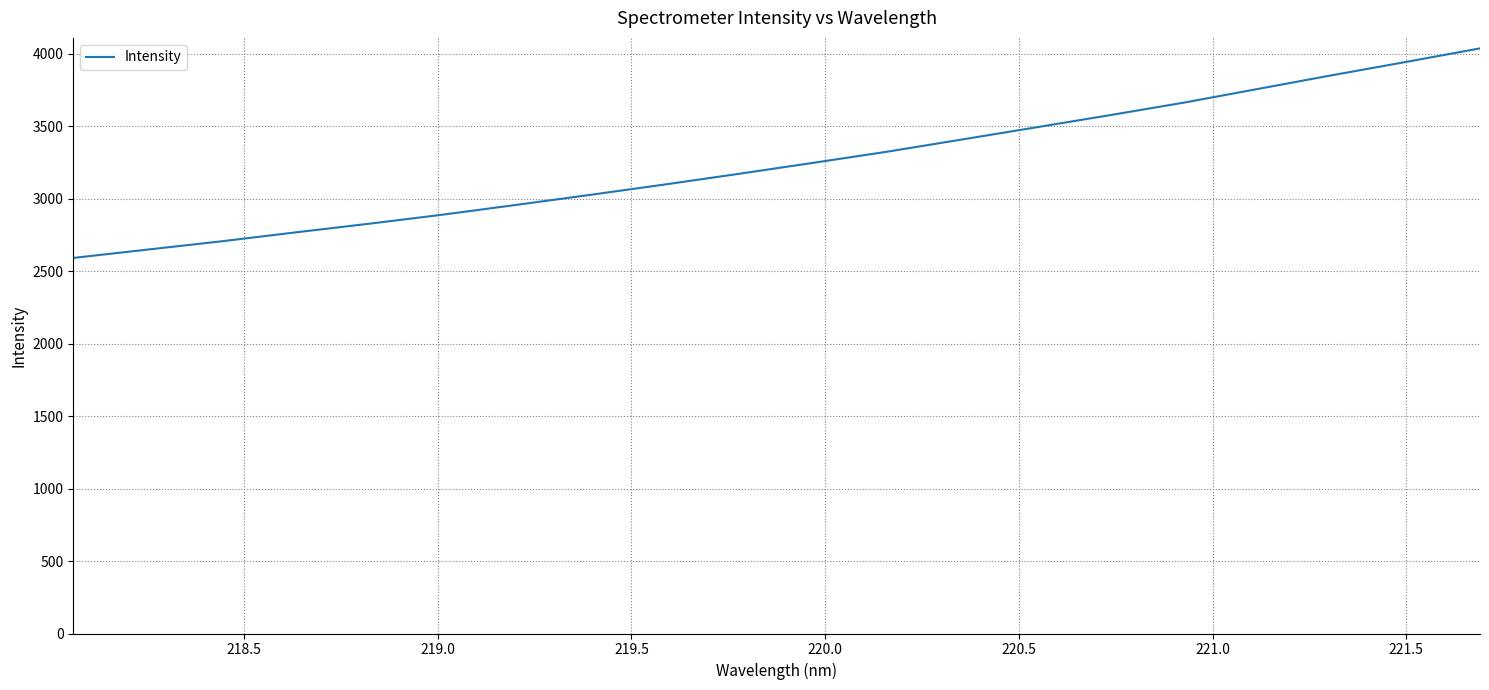

What is the minimum value shown in the chart?

2591.0